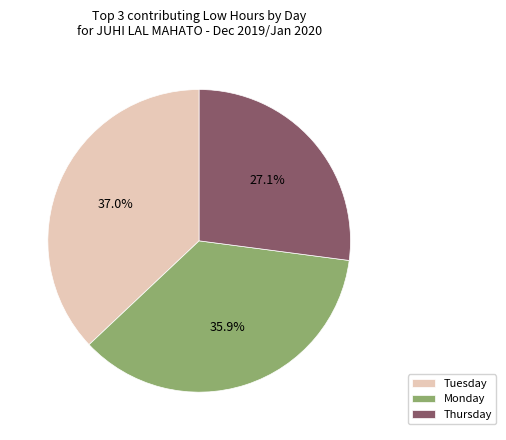

What is the smallest slice in the pie chart?

Thursday